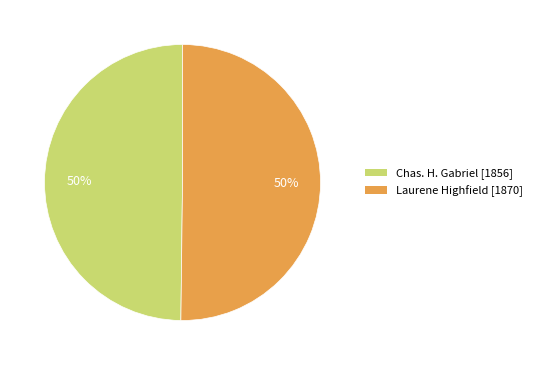

True or false: Laurene Highfield accounts for 50% of the total.

True